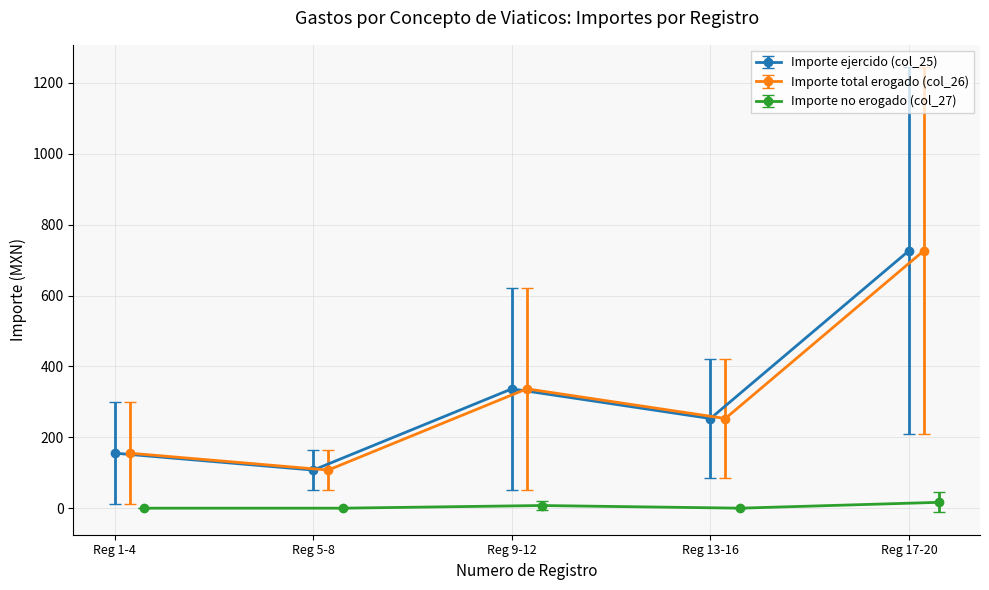

Is it true that Importe ejercido (col_25) equals 320 at 17?

False